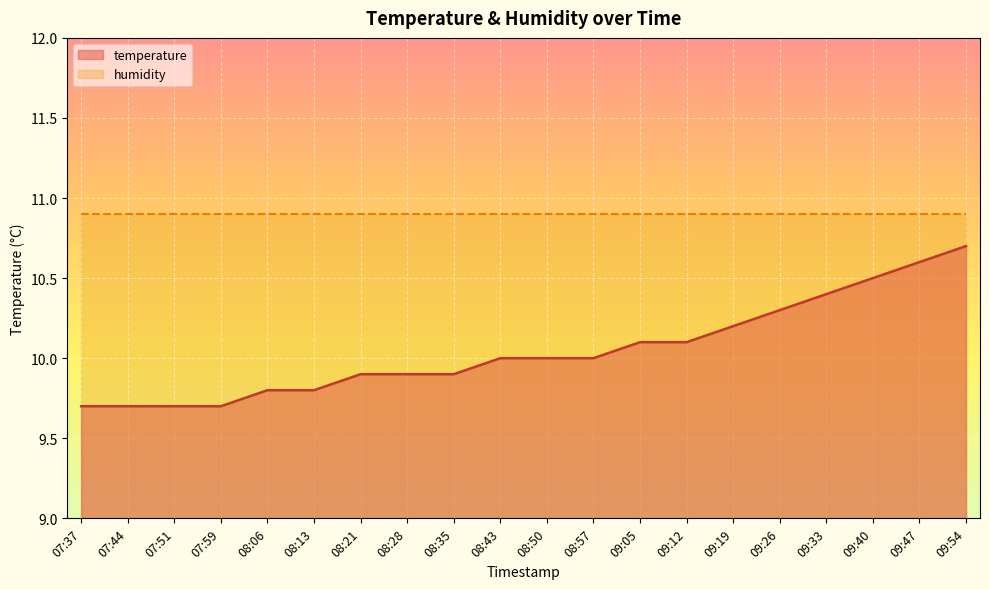

How many data points are less than 10?

9